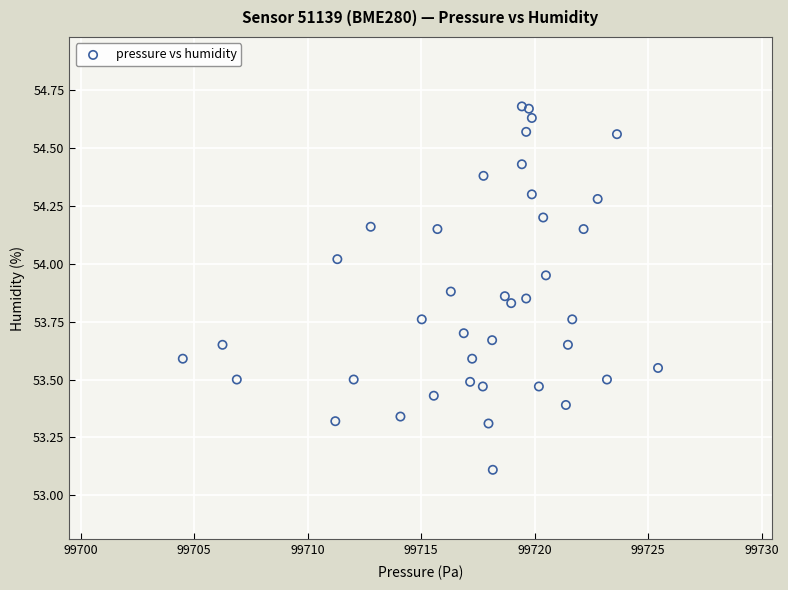

What Y value in the scatter plot is closest to 53?

53.1